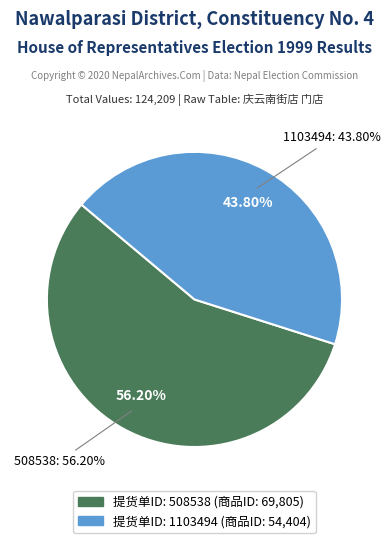

Combined, do 1103494 and 508538 account for over 50%?

Yes